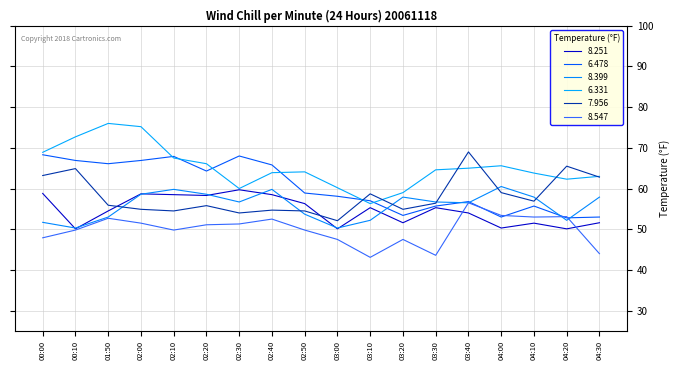

What is the sum of all 8.251 values?

983.2